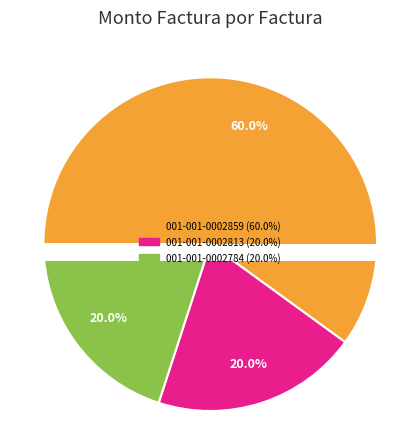

How many segments does this pie chart have?

3